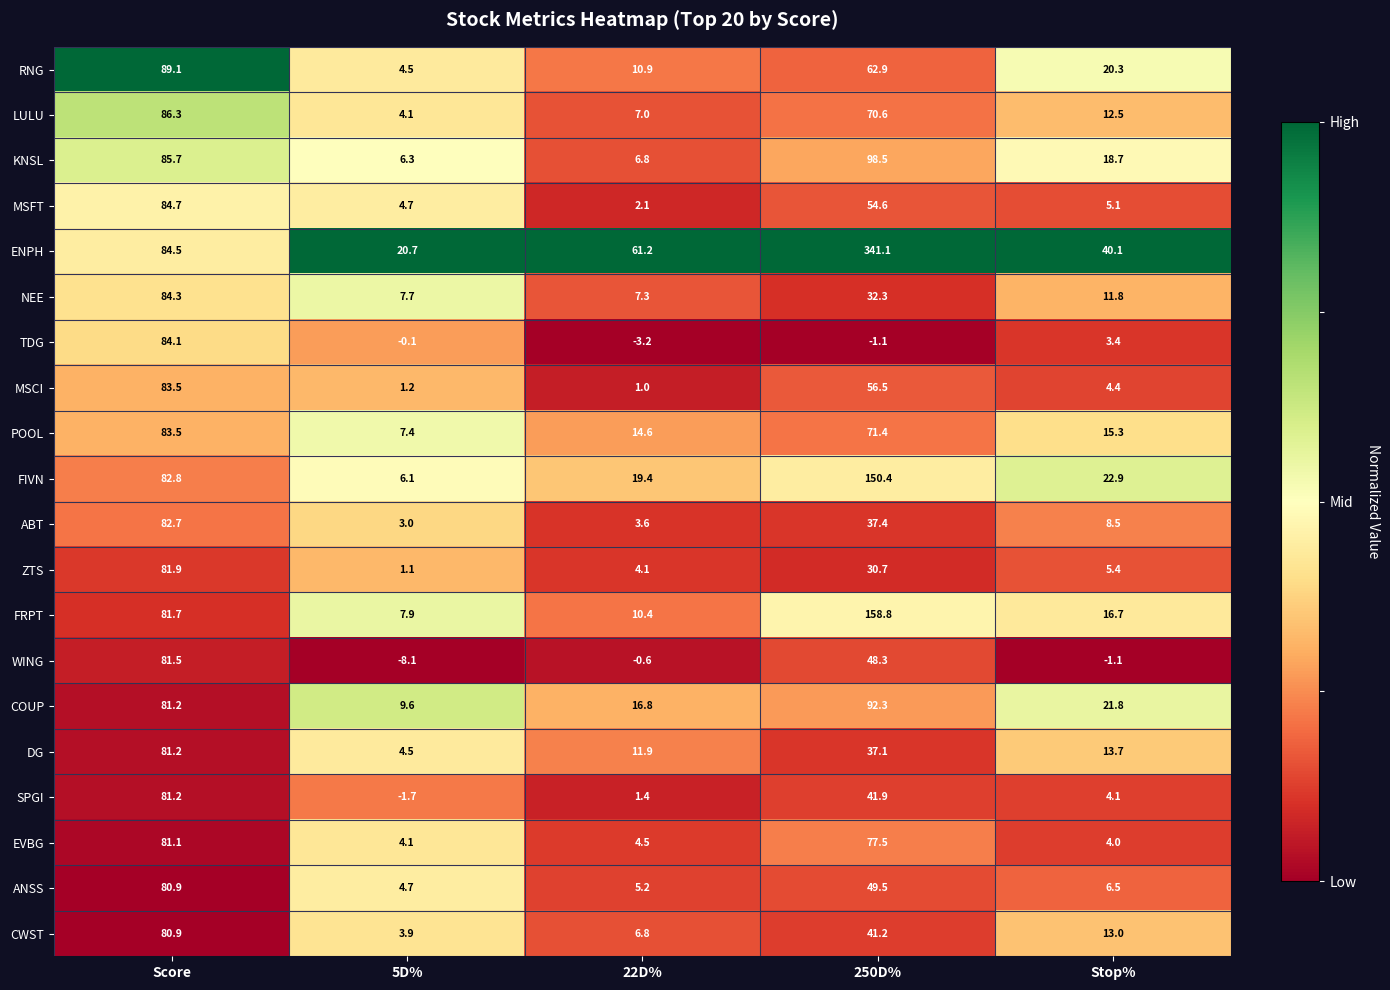

The WING series shows 81.5 at Score. True or false?

True